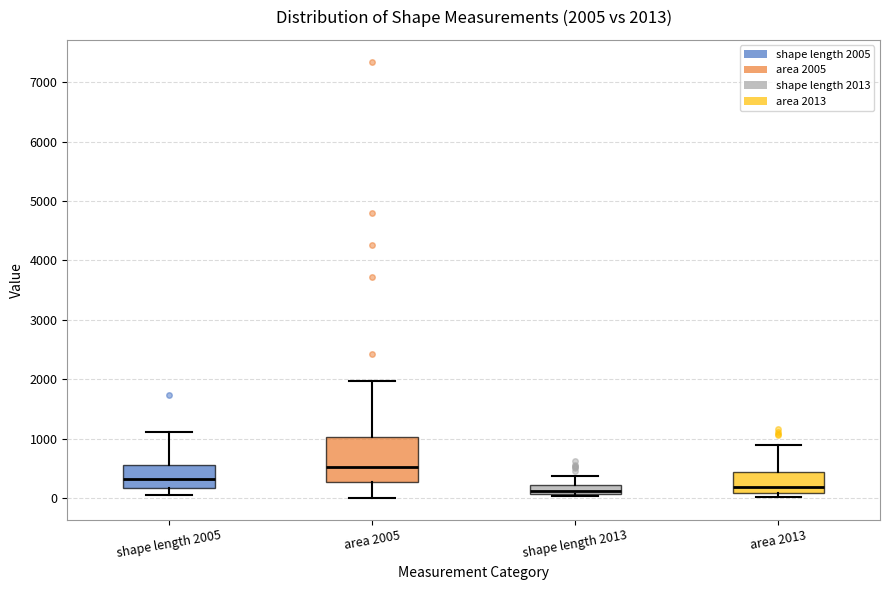

Which box is the tallest, from its lower edge to its upper edge?

area 2005